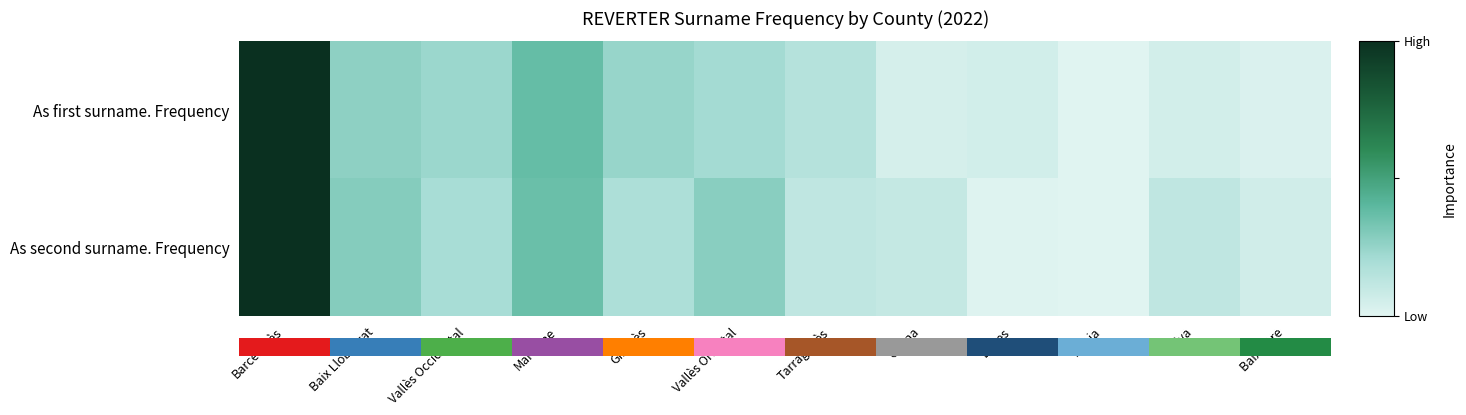

At which category is the sum across all series the highest?

Barcelonès